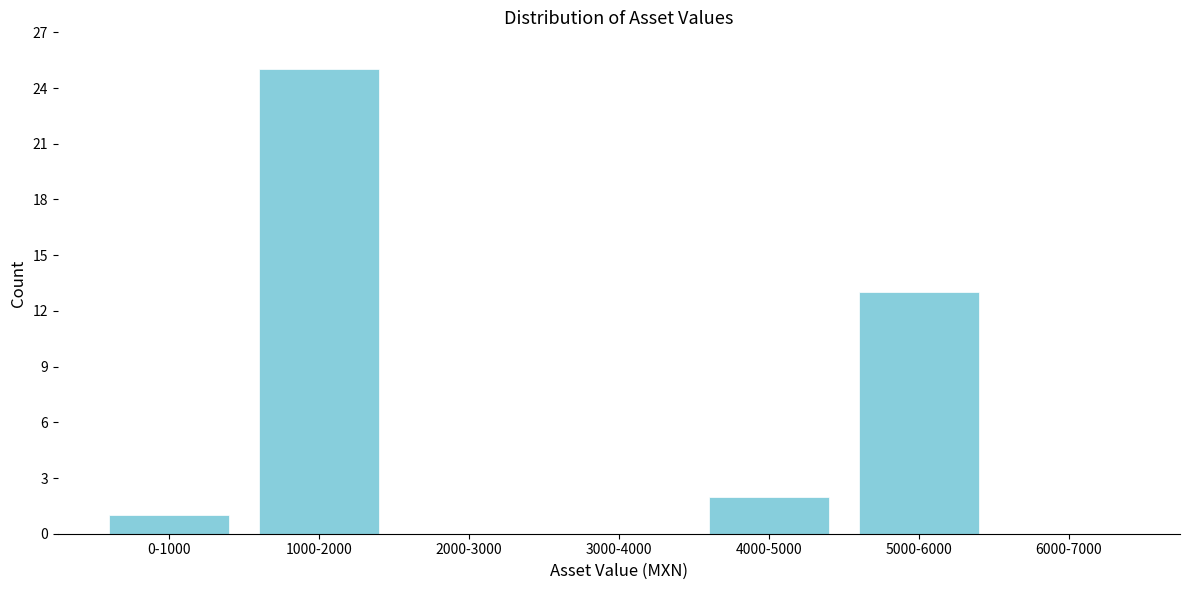

Reading left to right, transcribe all the data shown in this chart.

0-1000=1	1000-2000=25	2000-3000=0	3000-4000=0	4000-5000=2	5000-6000=13	6000-7000=0